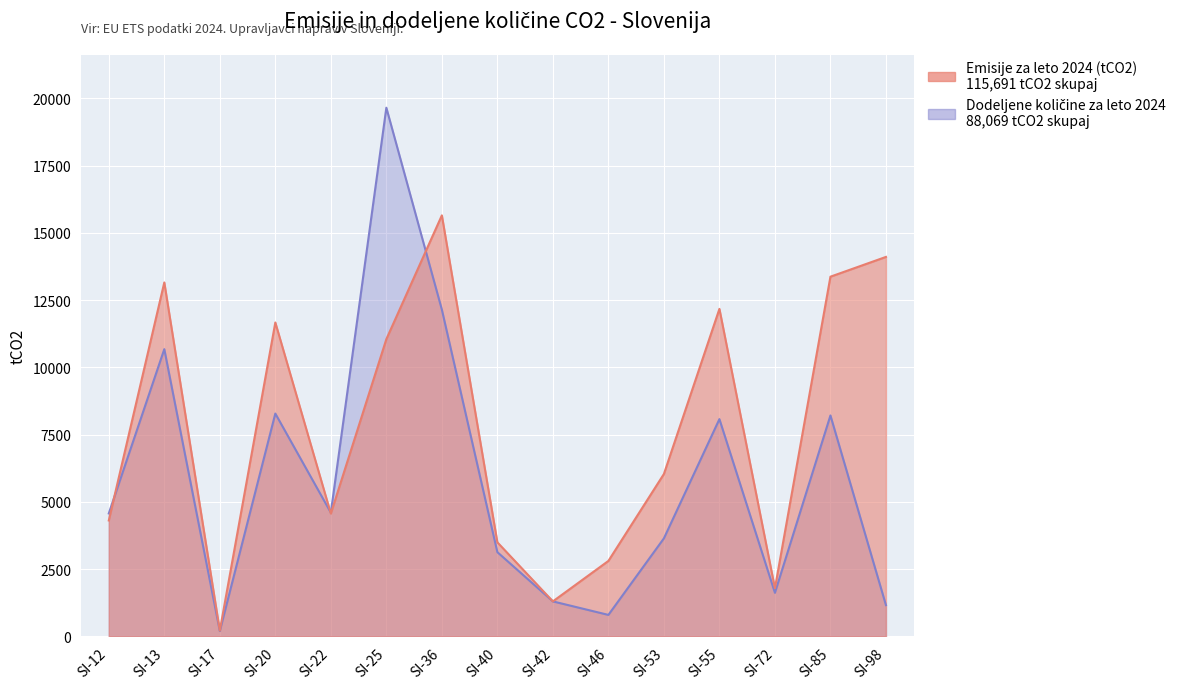

Which series changed the most between SI-12 and SI-46?

Dodeljene količine za leto 2024